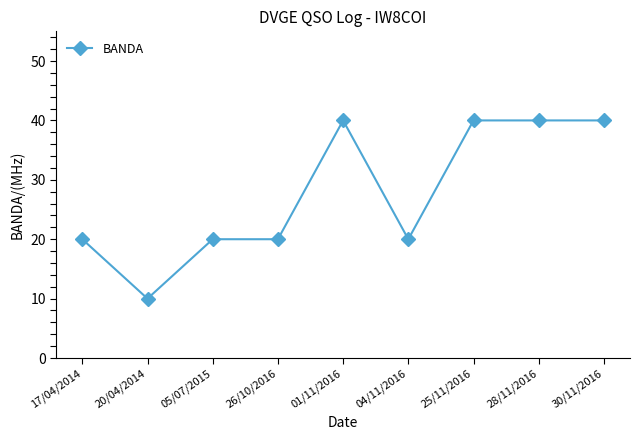

What is the change in value from 05/07/2015 to 25/11/2016?

+20